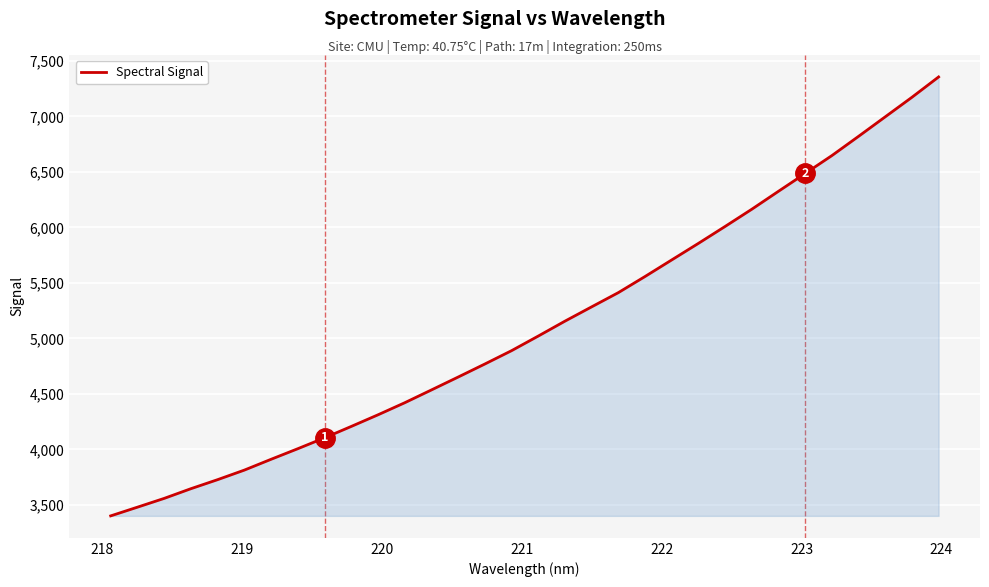

What is the maximum value shown in the chart?

7355.9